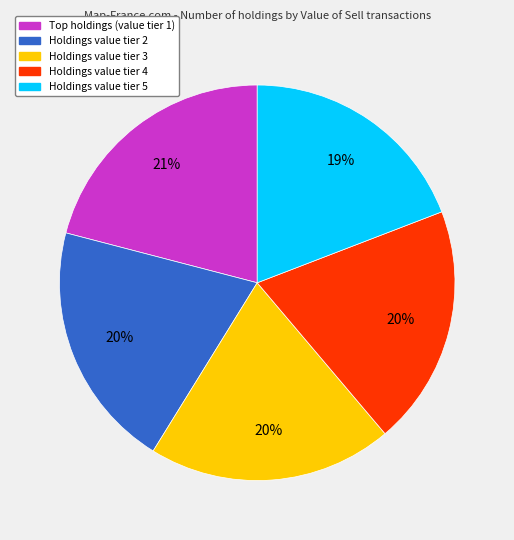

Does any single category account for the majority?

No